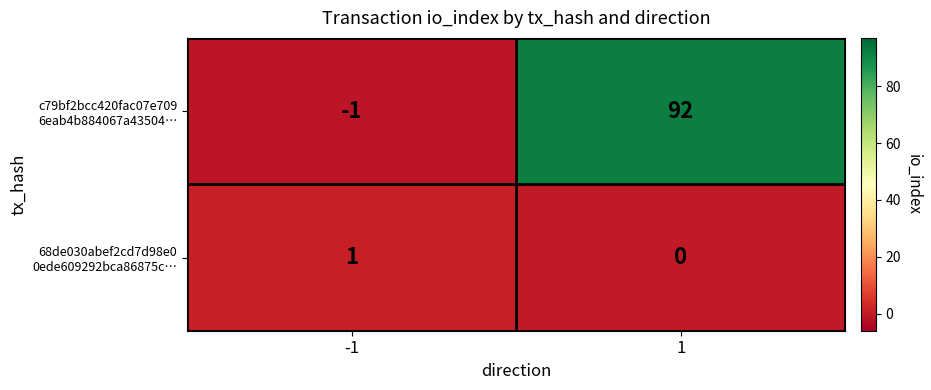

Which category has the lowest value across all series?

-1